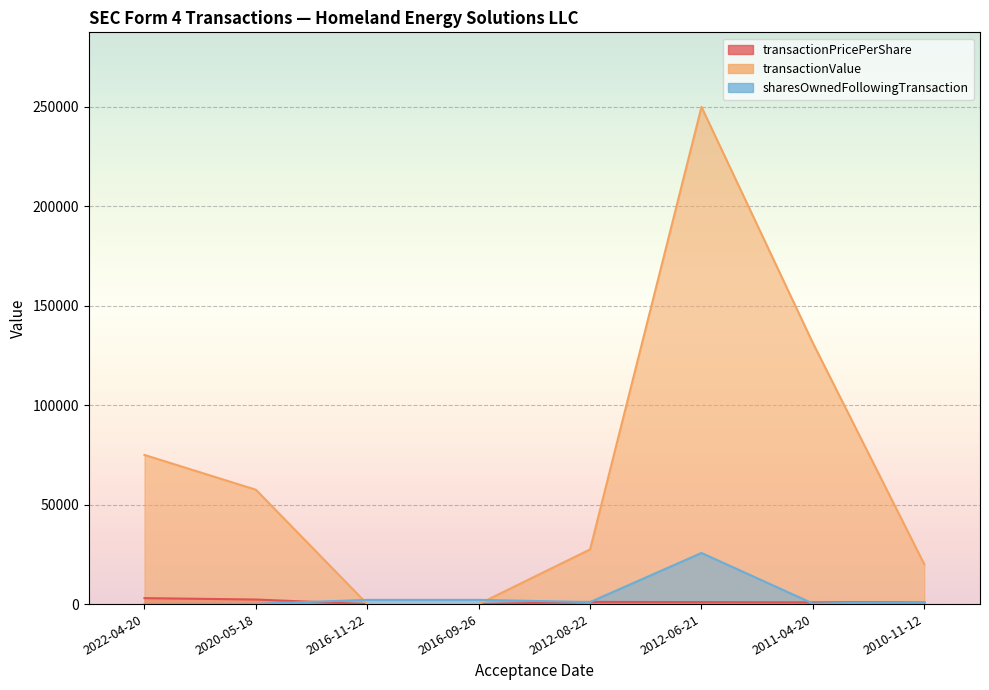

How many intersections are there between sharesOwnedFollowingTransaction and transactionValue?

2